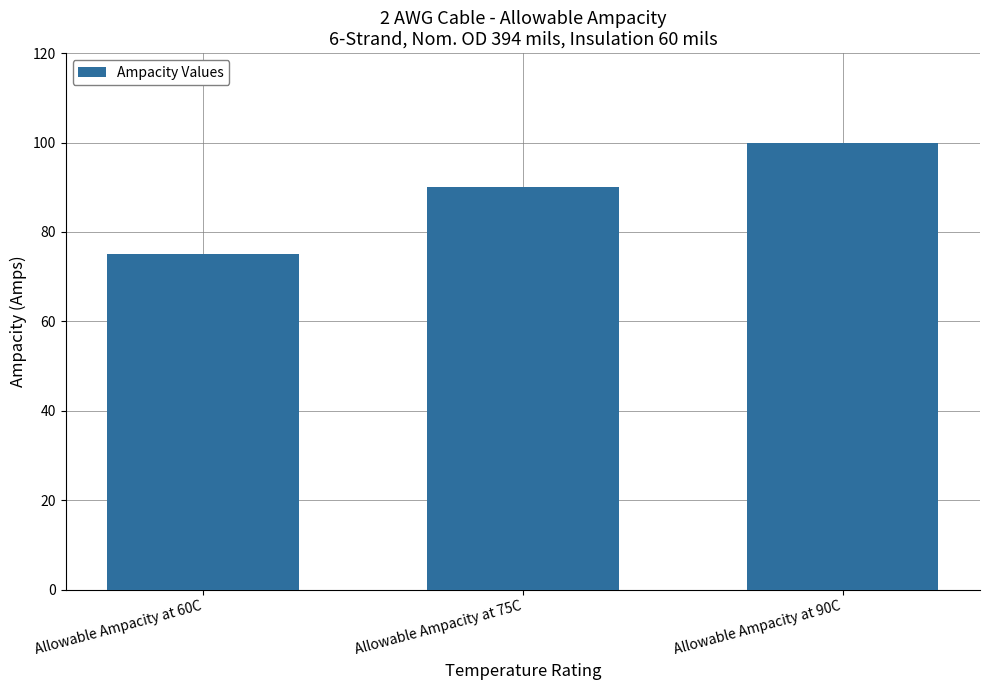

Rank the categories by value from highest to lowest.

Allowable Ampacity at 90C, Allowable Ampacity at 75C, Allowable Ampacity at 60C